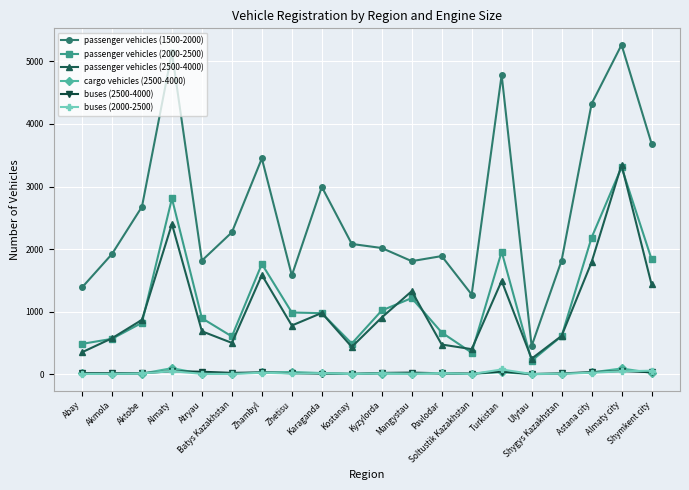

At how many categories does at least one series exceed 2493?

8